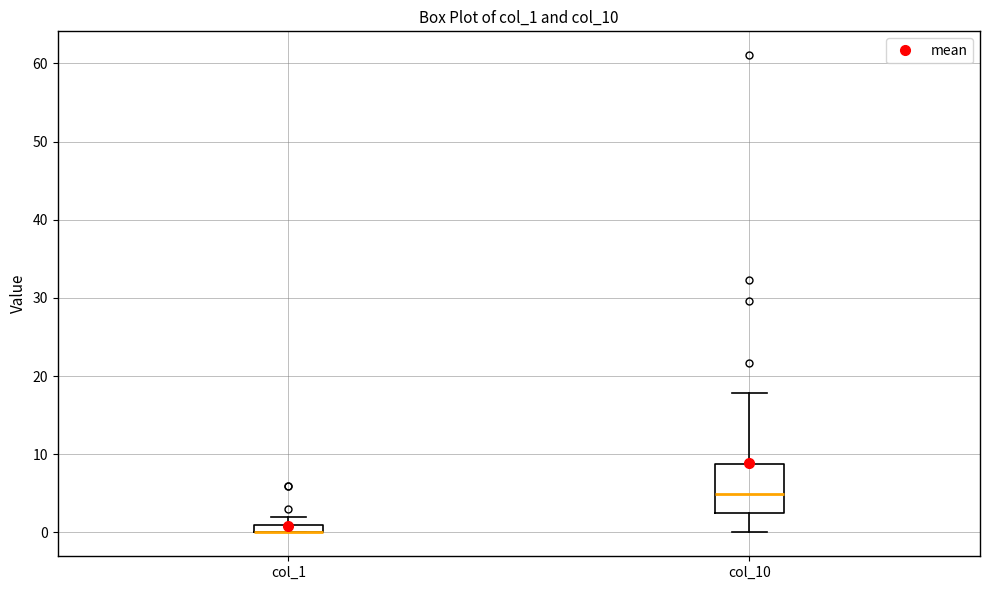

Which box is the tallest, from its lower edge to its upper edge?

col_10